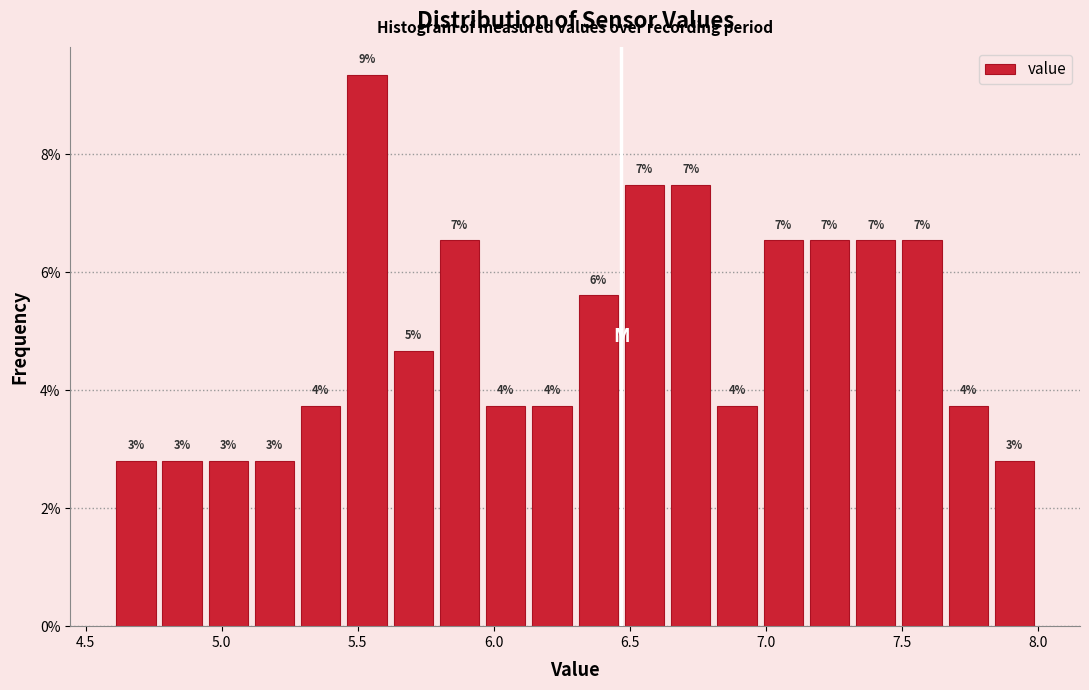

Around what value on the x-axis is the tallest bar? Give the approximate position of its centre, as read against the axis.

5.55